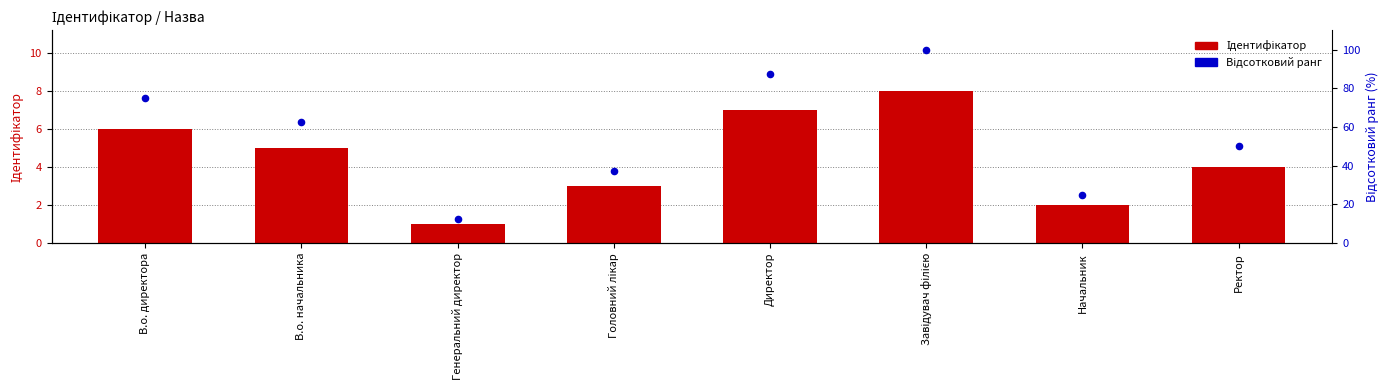

What are all the series names shown in the legend?

Ідентифікатор, Відсотковий ранг